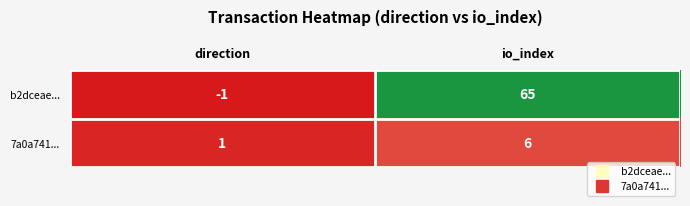

Which series has the largest total across all categories?

b2dceae...